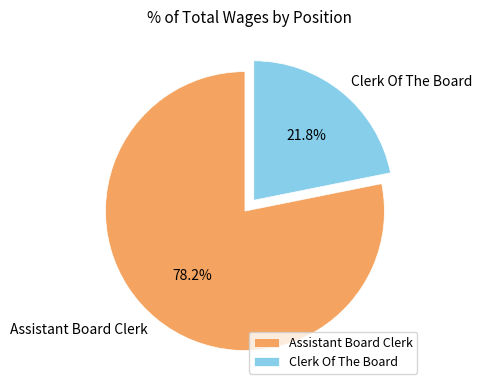

To the nearest percent, what portion does Assistant Board Clerk represent?

78%